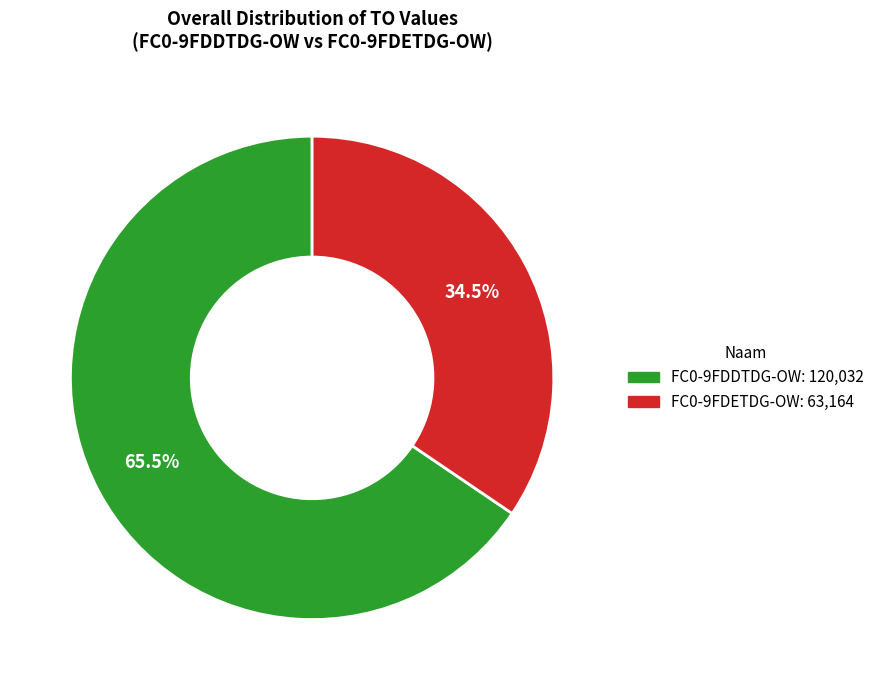

What is the smallest slice in the pie chart?

FC0-9FDETDG-OW